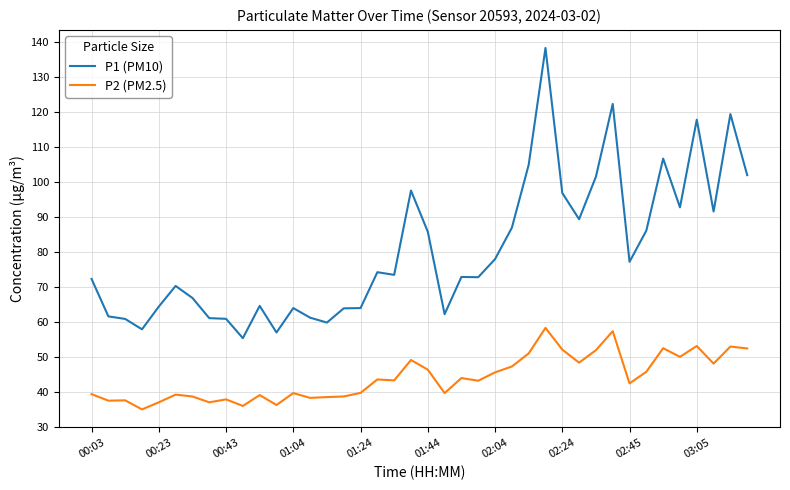

Which series has the largest total across all categories?

P1 (PM10)